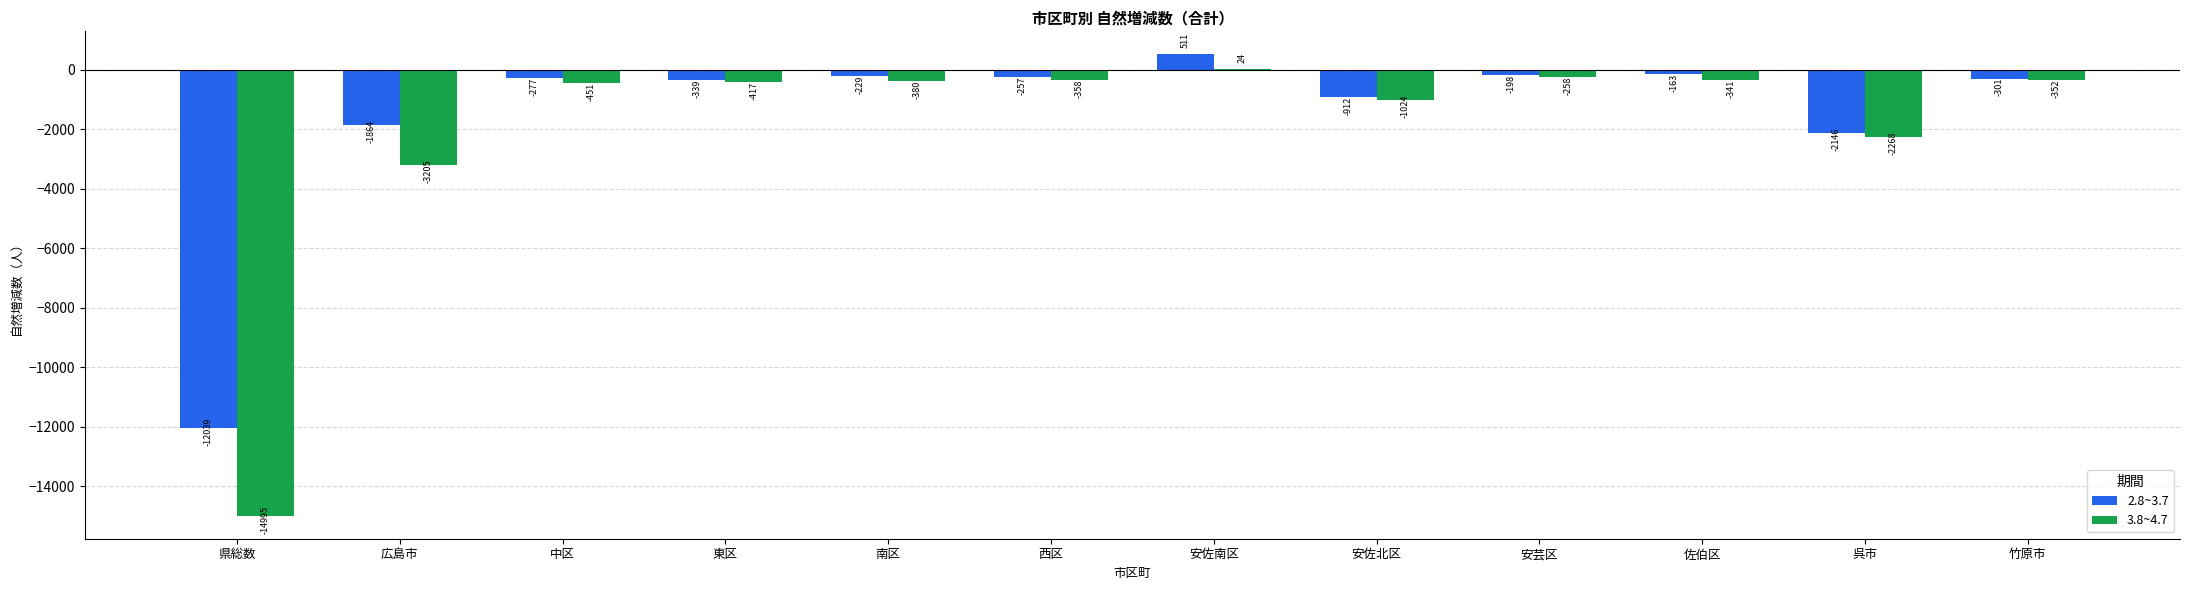

True or false: 3.8~4.7 has a value of -1024 at 安佐北区.

True